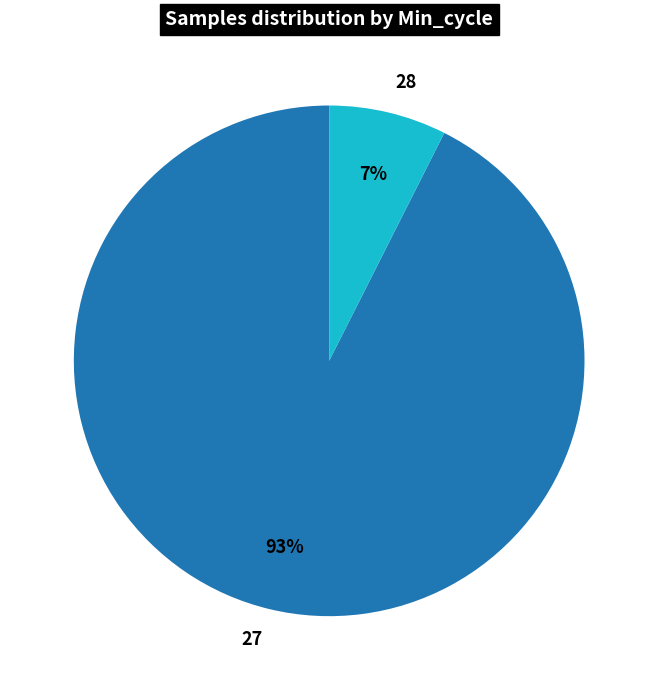

To the nearest percent, what is the average slice percentage?

50%